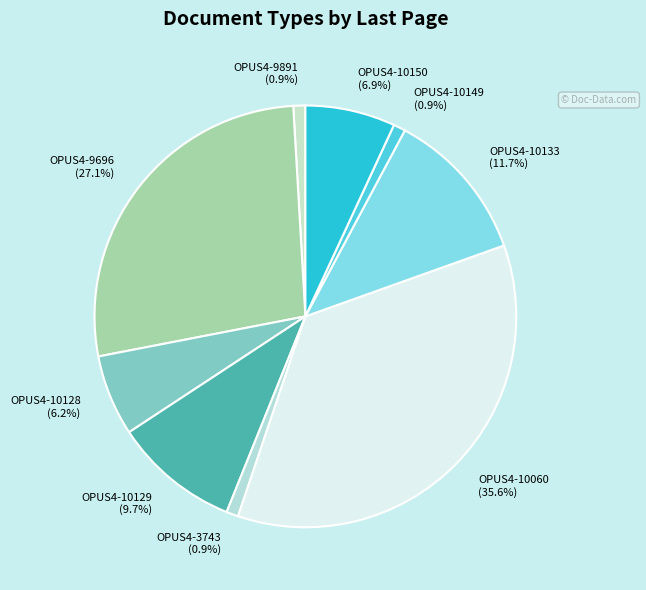

True or false: OPUS4-10133 accounts for 6% of the total.

False